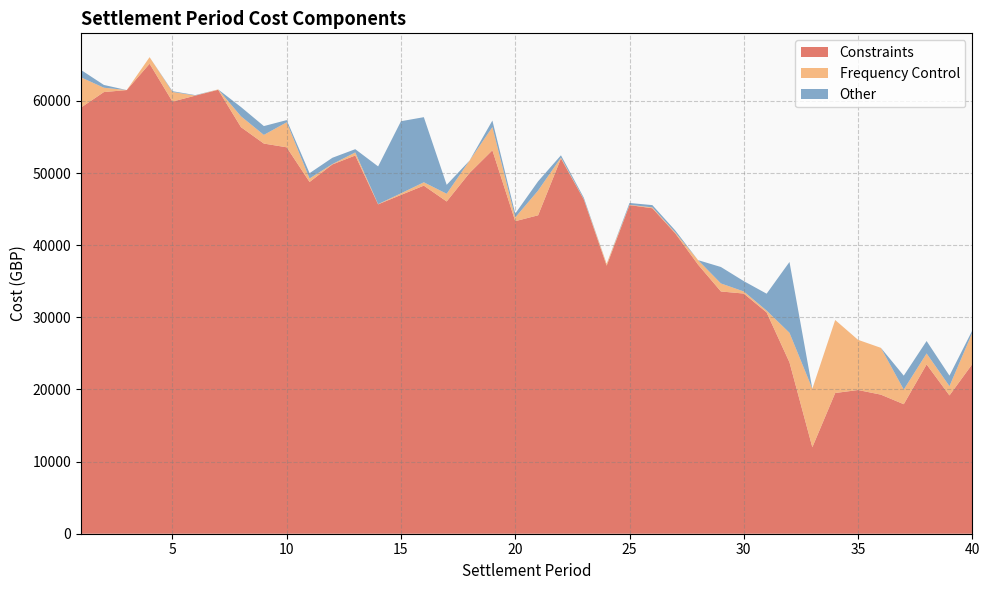

Reading left to right, extract all data points from this chart.

Constraints: 1=59072.2	2=61218.4	3=61497.4	4=65146.8	5=59900.8	6=60722.4	7=61531.5	8=56352.8	9=54082.4	10=53562.4	11=48754.8	12=51187.3	13=52426.4	14=45655.3	15=46961.5	16=48246.4	17=46053.7	18=50003.6	19=53147.7	20=43321.4	21=44139.2	22=52010.8	23=46328.6	24=37152.7	25=45551.5	26=45115.1	27=41641.2	28=37298.8	29=33578.8	30=33290.8	31=30670.3	32=23753.7	33=11984.7	34=19503.3	35=19920.4	36=19277.5	37=17952.9	38=23467.3	39=19167.9	40=23515.2
Frequency Control: 1=4186.8	2=604.3	3=0.0	4=911.6	5=1331.5	6=19.0	7=58.5	8=1507.4	9=1198.6	10=3472.7	11=486.7	12=55.4	13=426.6	14=33.0	15=221.6	16=467.8	17=1070.1	18=1719.3	19=3219.5	20=513.0	21=3430.9	22=127.3	23=51.9	24=269.8	25=50.8	26=119.9	27=125.2	28=623.4	29=1114.4	30=291.7	31=258.2	32=4098.1	33=8108.0	34=10120.7	35=6956.4	36=6488.5	37=2025.4	38=1521.2	39=1285.9	40=4344.5
Other: 1=1022.6	2=384.9	3=0.0	4=0.0	5=108.4	6=58.6	7=0.0	8=1283.2	9=1224.2	10=298.6	11=735.9	12=871.2	13=449.6	14=5228.0	15=9994.4	16=9025.7	17=1237.5	18=0.0	19=904.7	20=541.3	21=1277.1	22=314.9	23=199.5	24=0.0	25=244.2	26=314.8	27=278.0	28=0.0	29=2277.7	30=1432.7	31=2342.5	32=9816.9	33=4.8	34=0.1	35=0.0	36=0.0	37=1931.3	38=1722.3	39=1459.3	40=317.3